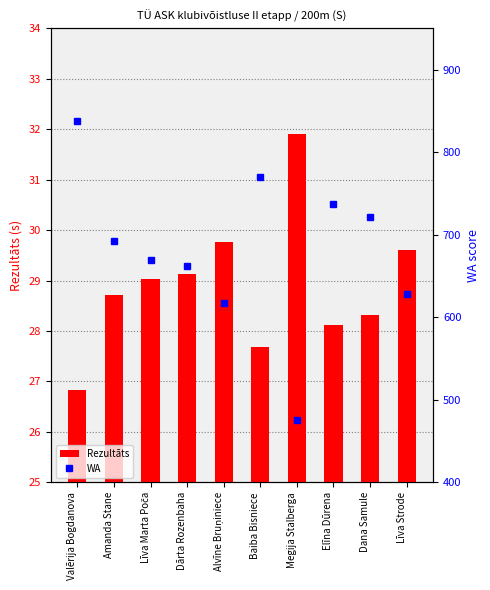

Which series has the largest total across all categories?

WA